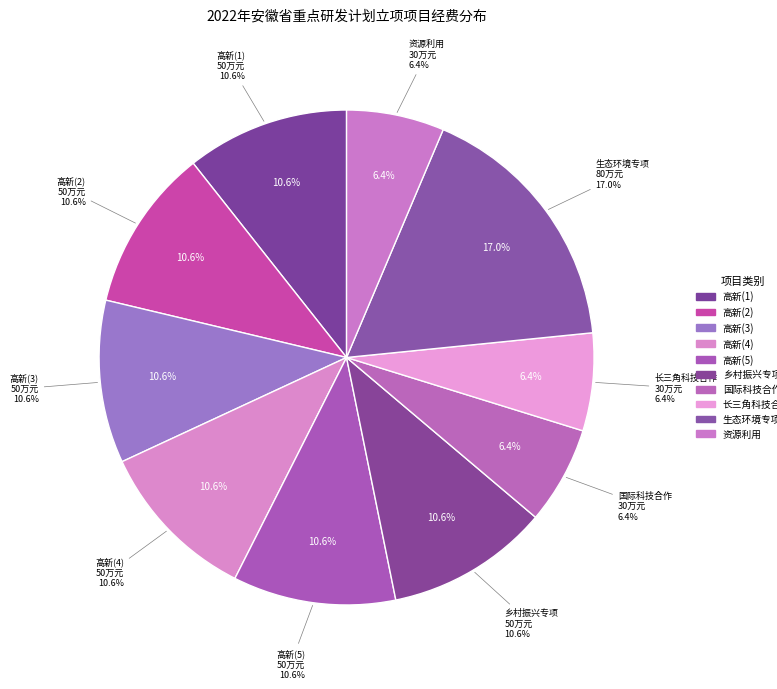

Does 高新技术专项-高新领域(1) represent more than half of the total?

No